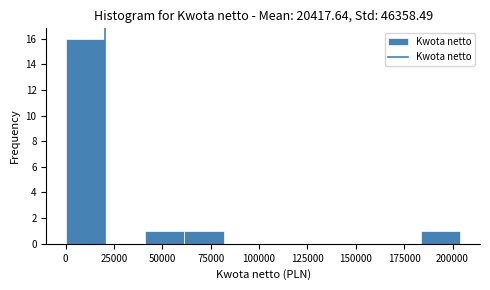

Over which range of the x-axis is the bar tallest?

0 to 20000